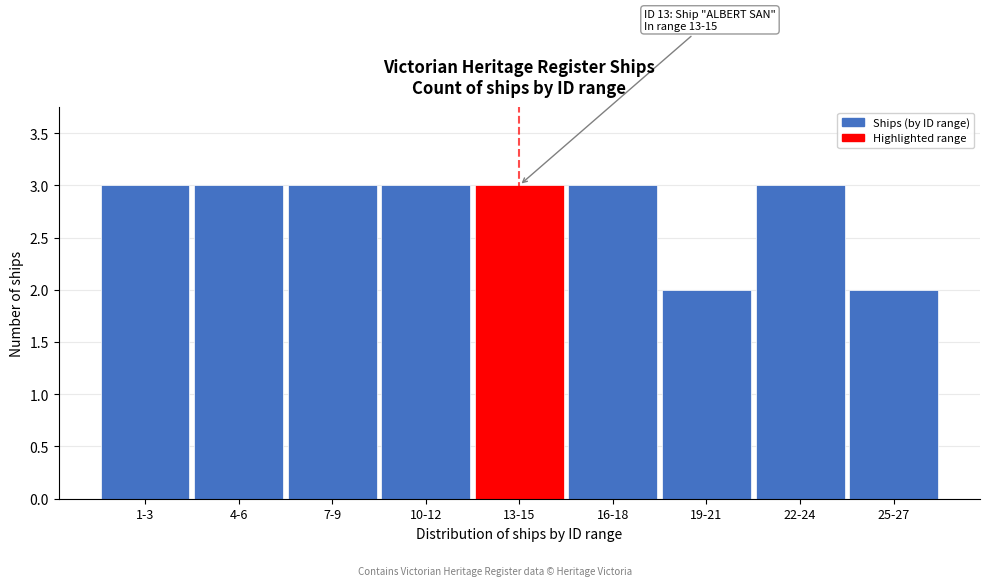

Reading left to right, transcribe all the data shown in this chart.

1-3=3	4-6=3	7-9=3	10-12=3	13-15=3	16-18=3	19-21=2	22-24=3	25-27=2